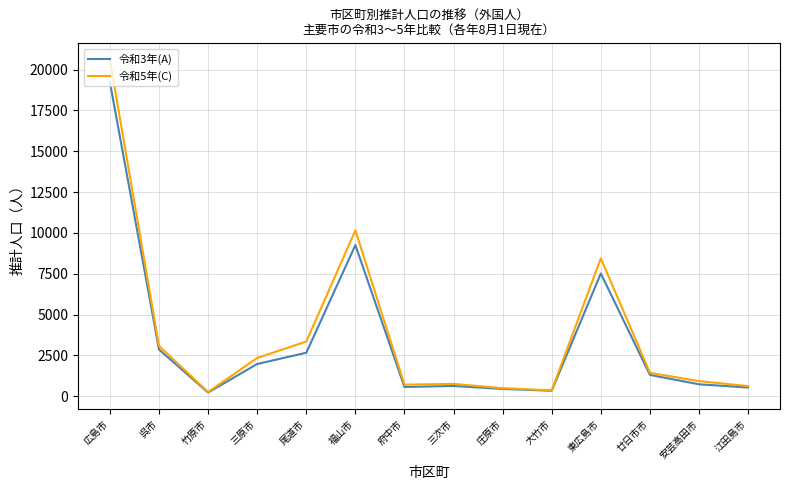

What is the maximum value shown in the chart?

20592